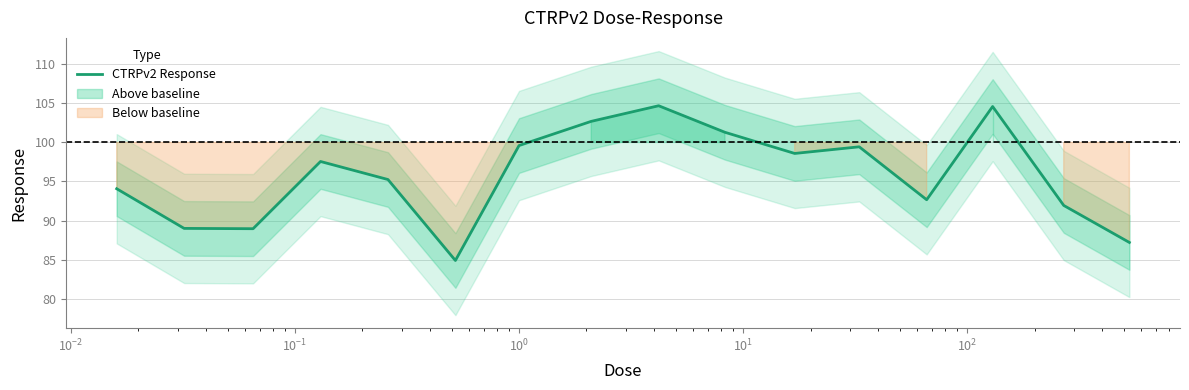

What is the minimum value for CTRPv2 Response?

84.9